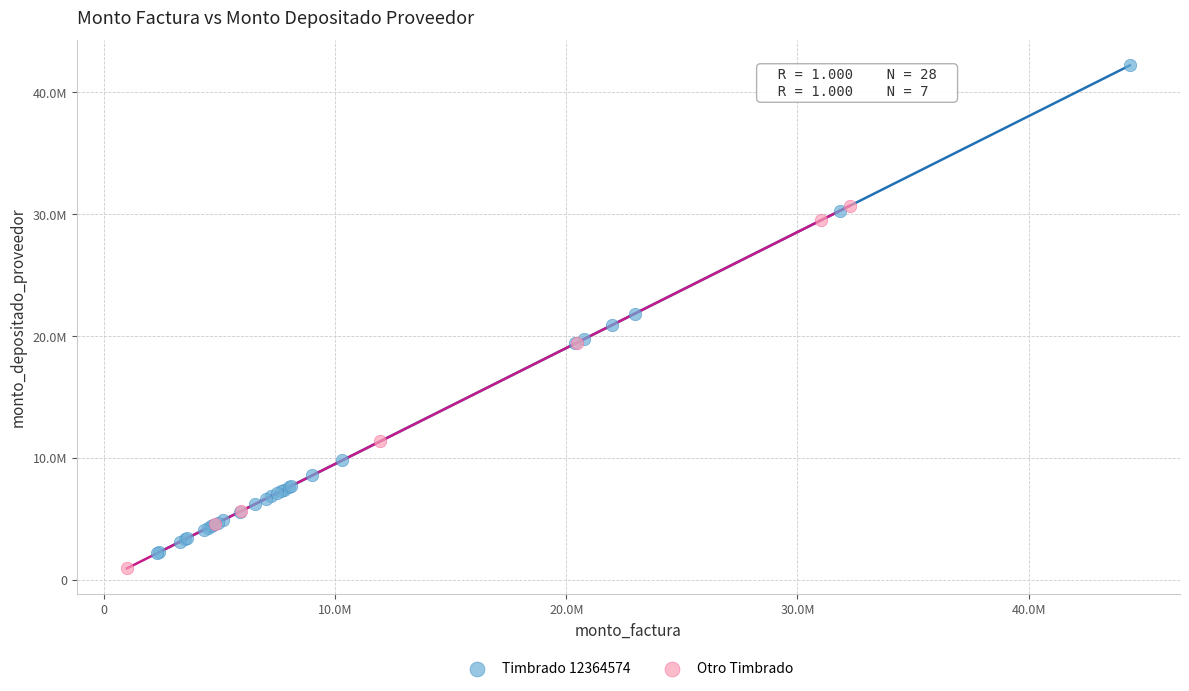

What are all the series names shown in the legend?

Timbrado 12364574, Otro Timbrado